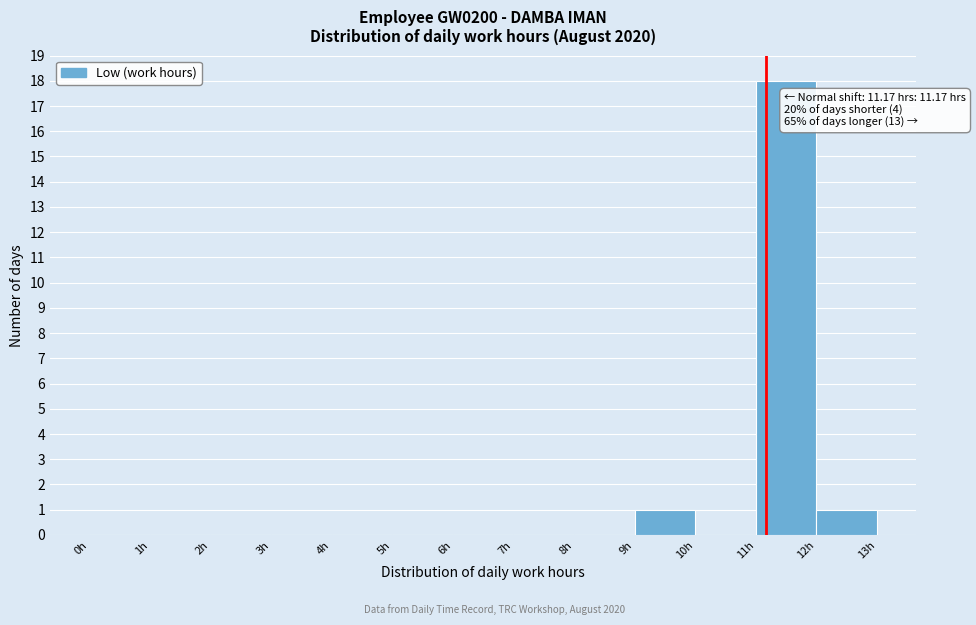

Over which range of the x-axis is the bar tallest?

11 to 12